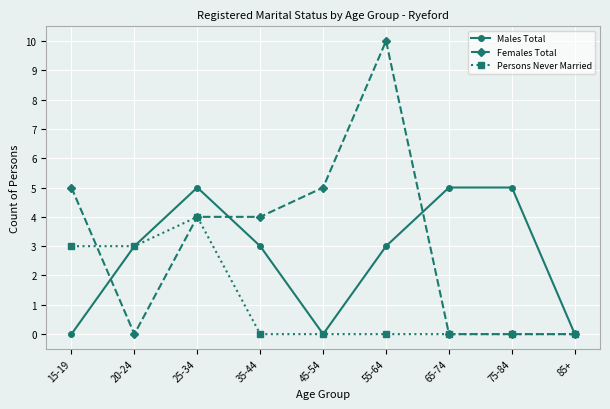

The Persons Never Married series shows -2 at 35-44. True or false?

False